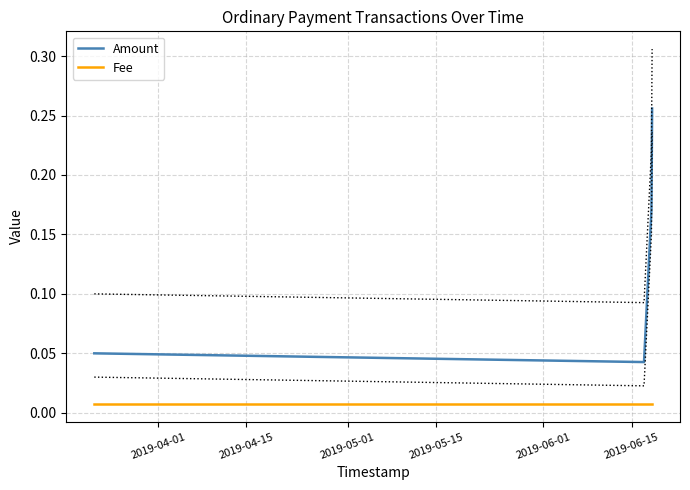

True or false: Amount has more than 1 points higher than both neighbors.

False